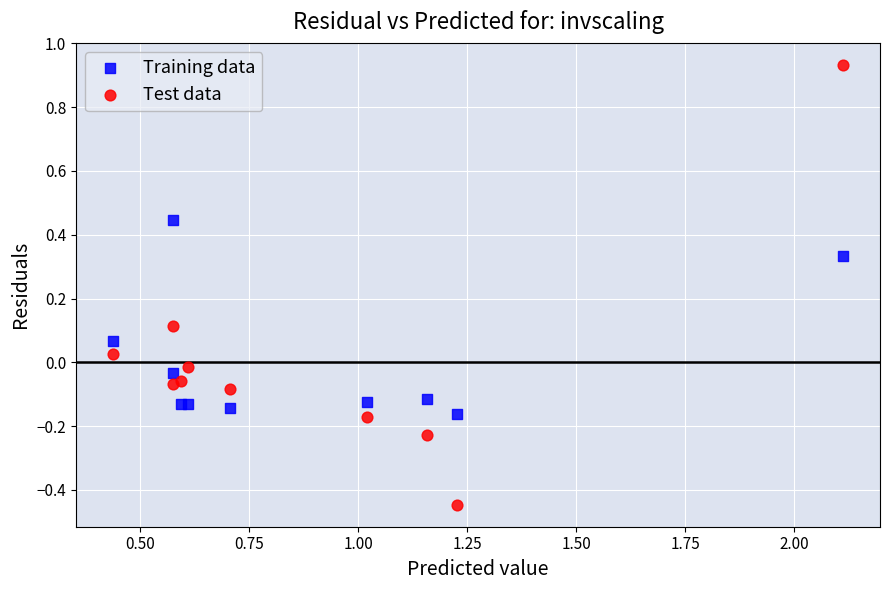

Which series reaches the maximum Y coordinate?

Test data